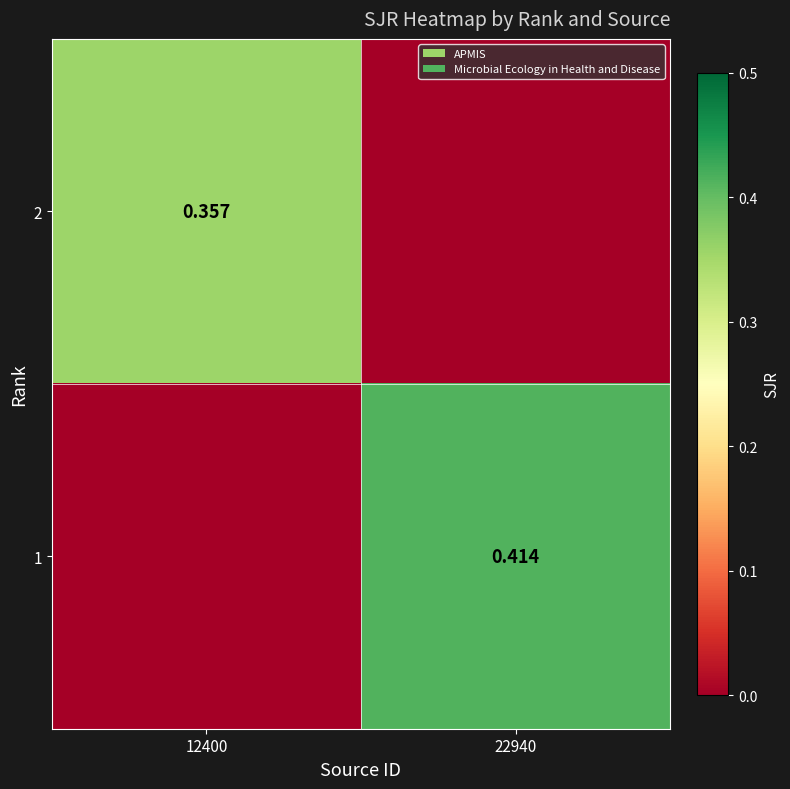

Is the value of 1 at 22940 greater than the value of 2 at 12400?

Yes